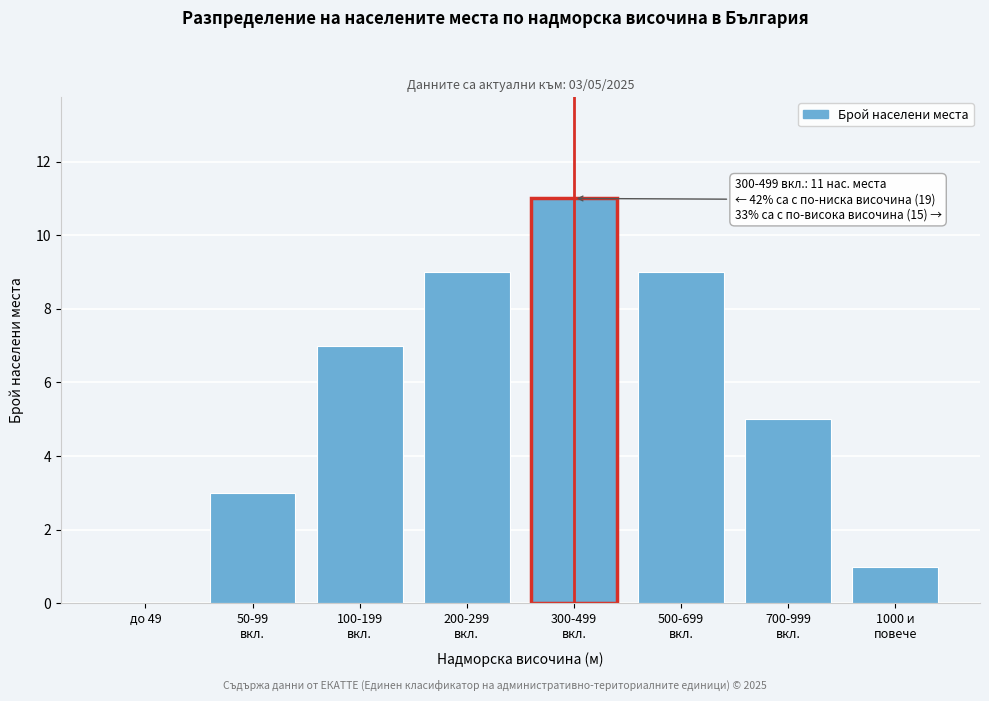

What is the sum of all values?

45